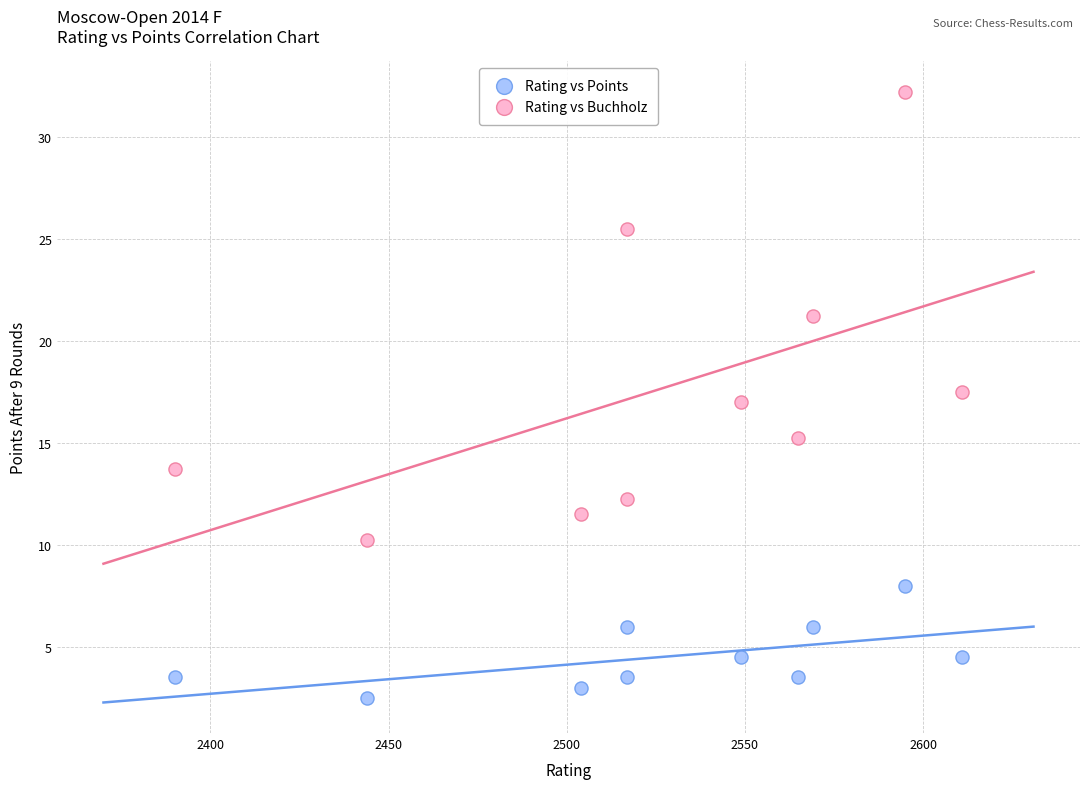

Which series reaches the maximum Y coordinate?

Rating vs Buchholz